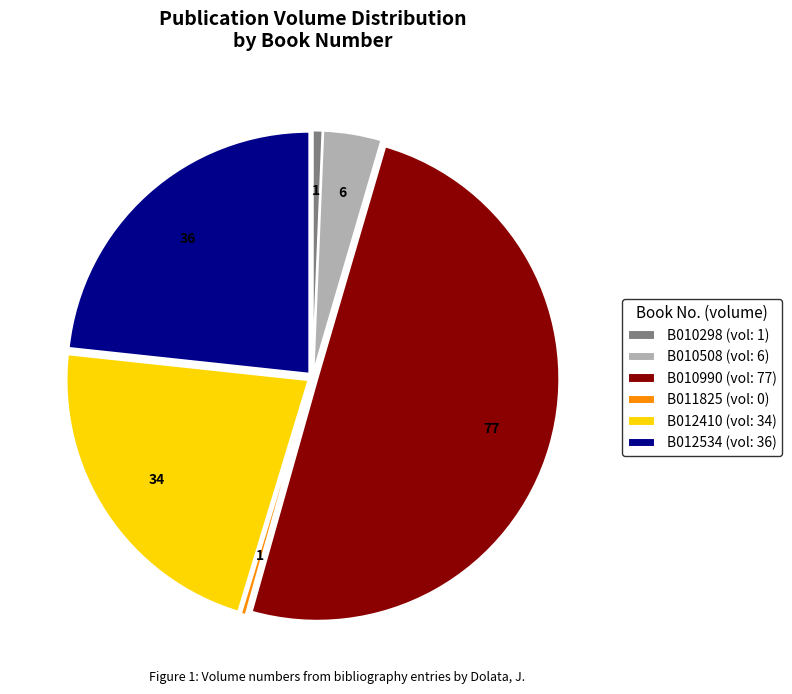

How many slices are in this pie chart?

6